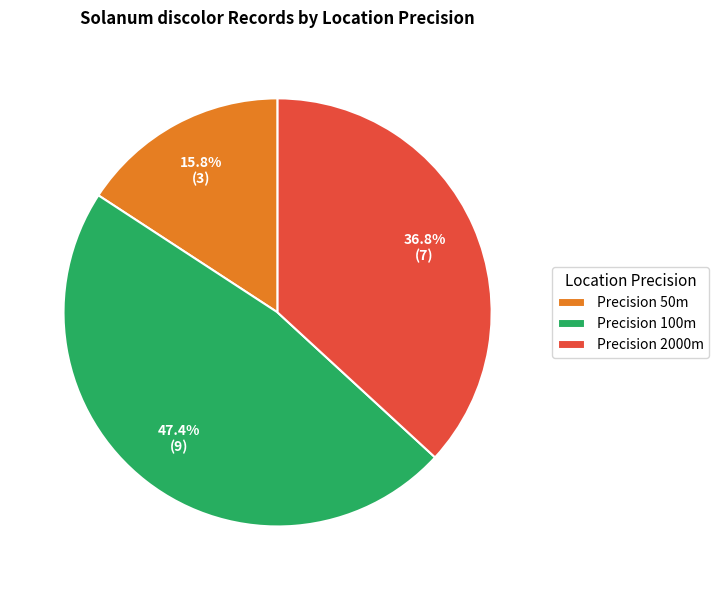

To the nearest percent, what is the difference between the largest and smallest slice percentages?

32%